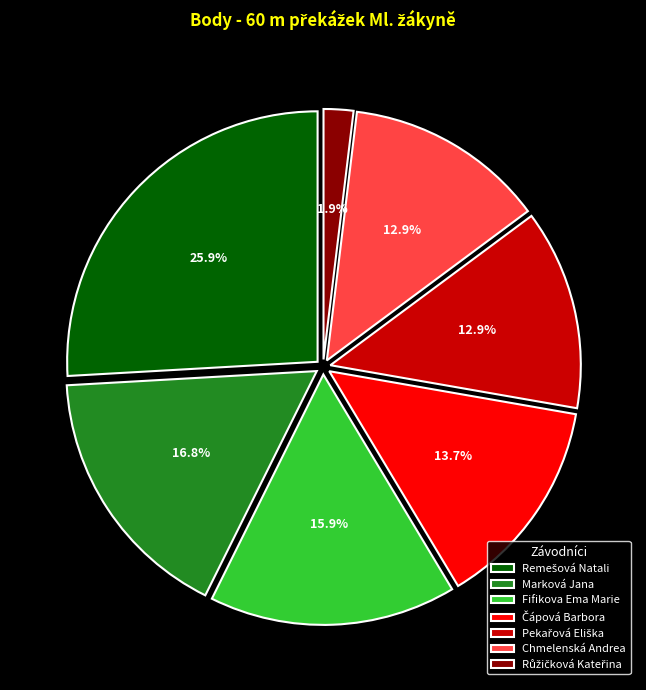

Does Marková Jana account for over 50% of the chart?

No